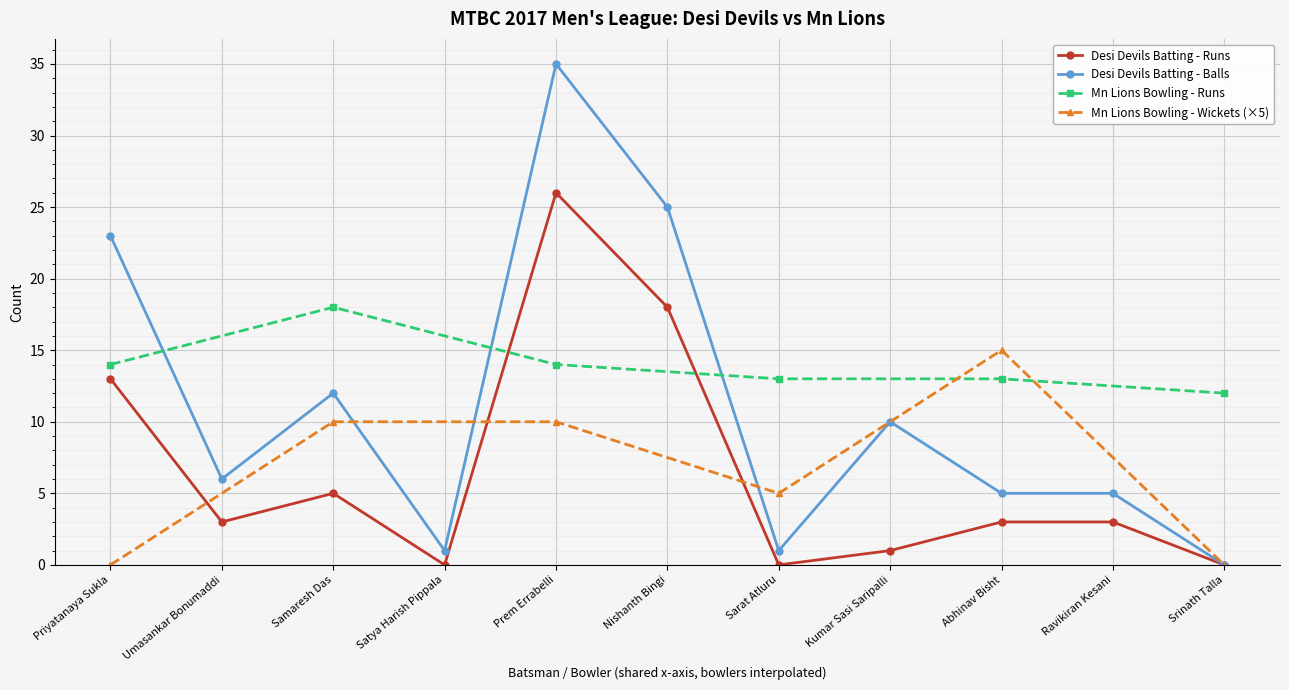

Which has a higher value, Srinath Talla or Kumar Sasi Saripalli?

Kumar Sasi Saripalli